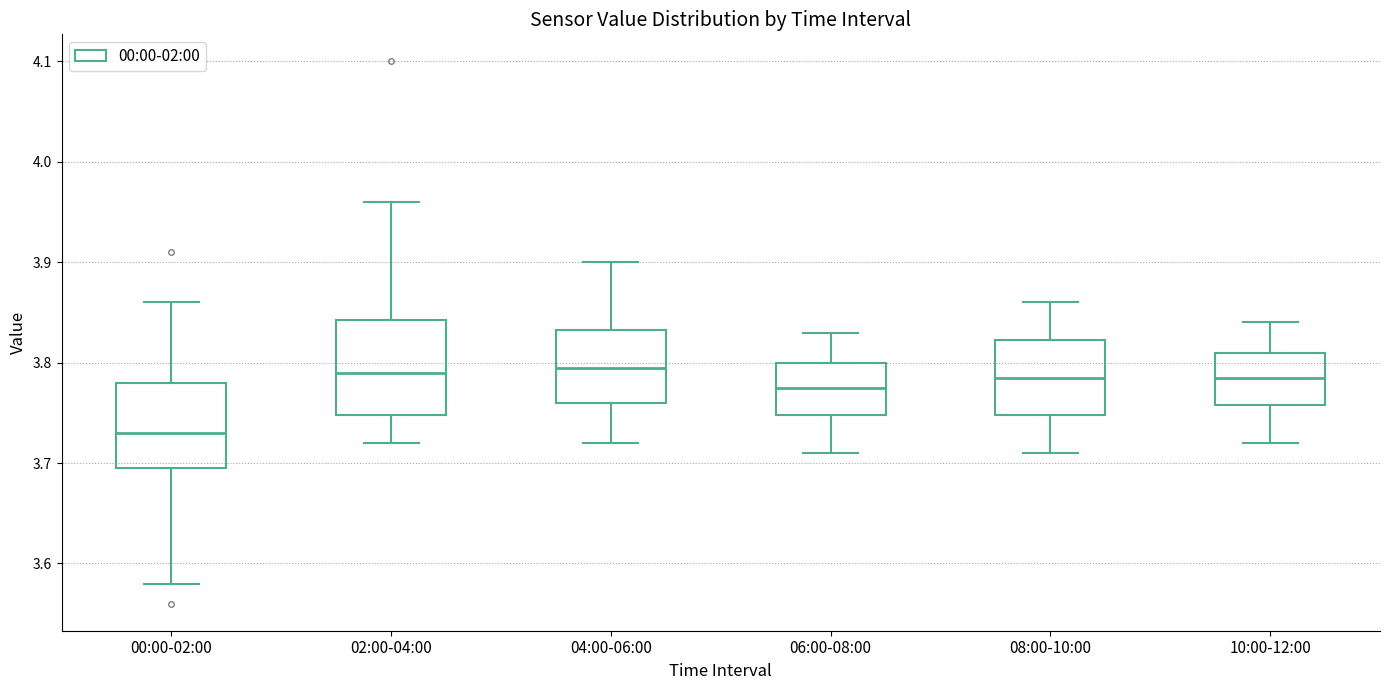

Where is the lower edge of the box for 02:00-04:00 on the y-axis? The values are not printed on the chart, so give them approximately, as read against the axis.

3.75